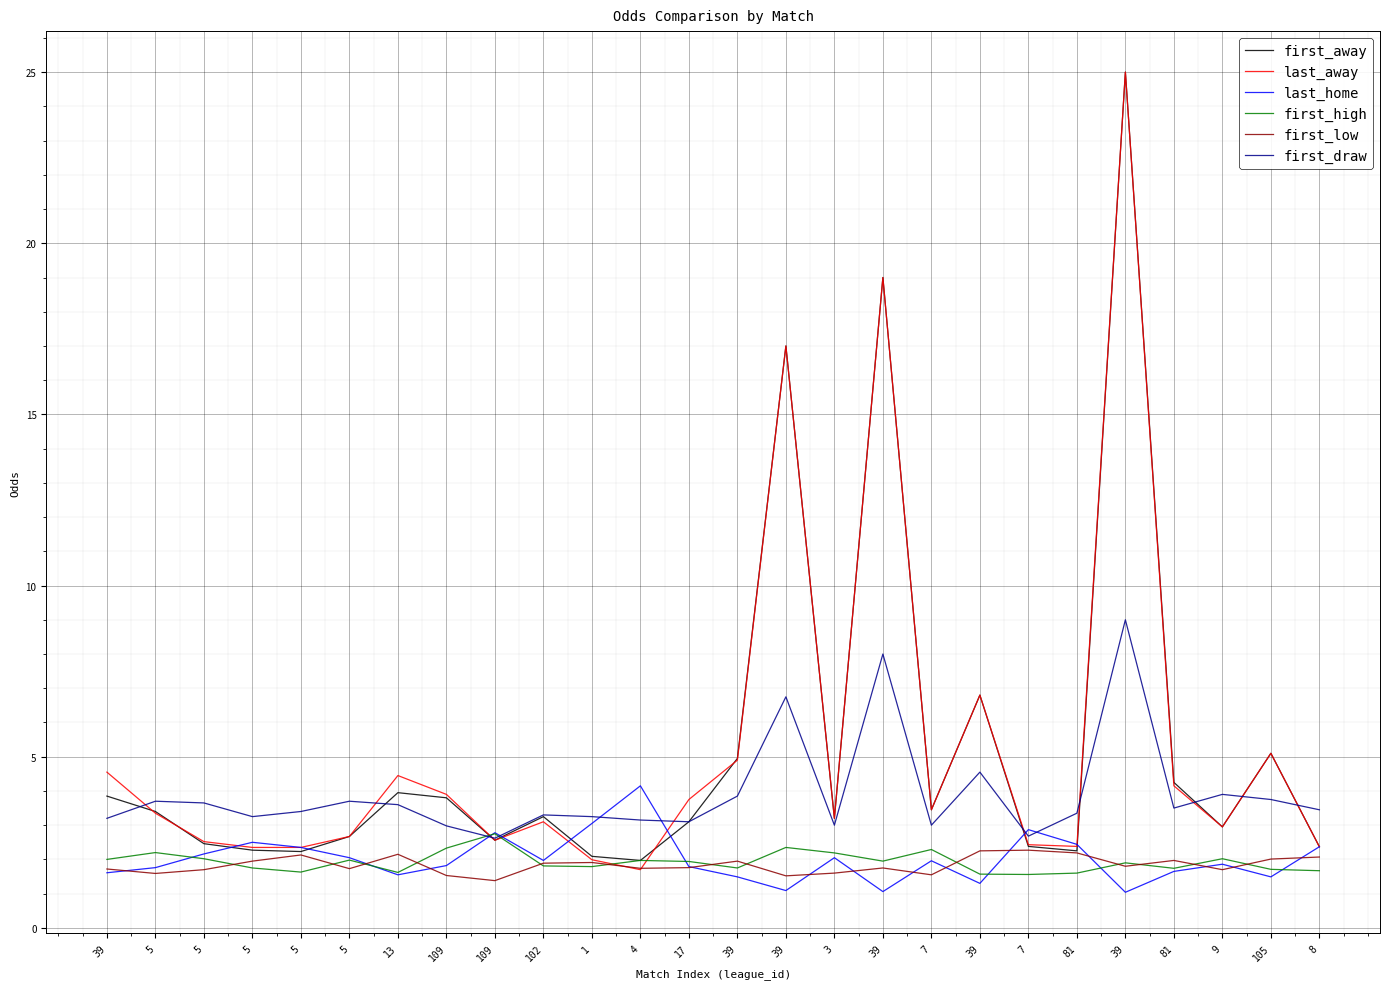

Reading right to left, extract all data points from this chart.

first_away: 8=2.4	105=5.1	9=3.0	81=4.2	39=25.0	81=2.2	7=2.4	39=6.8	7=3.5	39=19.0	3=3.2	39=17.0	39=5.0	17=3.1	4=2.0	1=2.1	102=3.2	109=2.6	109=3.8	13=4.0	5=2.7	5=2.2	5=2.3	5=2.5	5=3.4	39=3.9
last_away: 8=2.4	105=5.1	9=3.0	81=4.2	39=25.0	81=2.4	7=2.4	39=6.8	7=3.5	39=19.0	3=3.2	39=17.0	39=4.9	17=3.8	4=1.7	1=2.0	102=3.1	109=2.6	109=3.9	13=4.5	5=2.7	5=2.4	5=2.4	5=2.5	5=3.4	39=4.5
last_home: 8=2.4	105=1.5	9=1.9	81=1.6	39=1.0	81=2.4	7=2.9	39=1.3	7=2.0	39=1.1	3=2.0	39=1.1	39=1.5	17=1.8	4=4.2	1=3.0	102=2.0	109=2.8	109=1.8	13=1.6	5=2.0	5=2.4	5=2.5	5=2.2	5=1.8	39=1.6
first_high: 8=1.7	105=1.7	9=2.0	81=1.7	39=1.9	81=1.6	7=1.6	39=1.6	7=2.3	39=1.9	3=2.2	39=2.4	39=1.8	17=1.9	4=2.0	1=1.8	102=1.8	109=2.8	109=2.3	13=1.6	5=2.0	5=1.6	5=1.8	5=2.0	5=2.2	39=2.0
first_low: 8=2.1	105=2.0	9=1.7	81=2.0	39=1.8	81=2.2	7=2.3	39=2.2	7=1.6	39=1.8	3=1.6	39=1.5	39=1.9	17=1.8	4=1.7	1=1.9	102=1.9	109=1.4	109=1.5	13=2.1	5=1.7	5=2.1	5=1.9	5=1.7	5=1.6	39=1.7
first_draw: 8=3.5	105=3.8	9=3.9	81=3.5	39=9.0	81=3.4	7=2.7	39=4.5	7=3.0	39=8.0	3=3.0	39=6.8	39=3.9	17=3.1	4=3.1	1=3.2	102=3.3	109=2.6	109=3.0	13=3.6	5=3.7	5=3.4	5=3.2	5=3.6	5=3.7	39=3.2